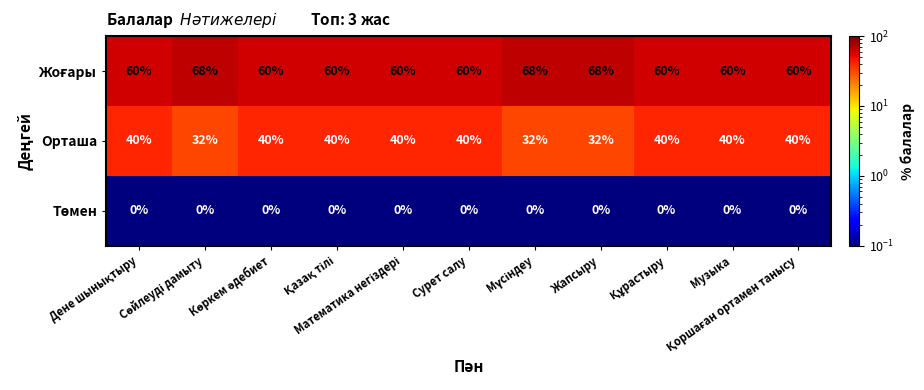

What is the highest value of the Орташа series?

40